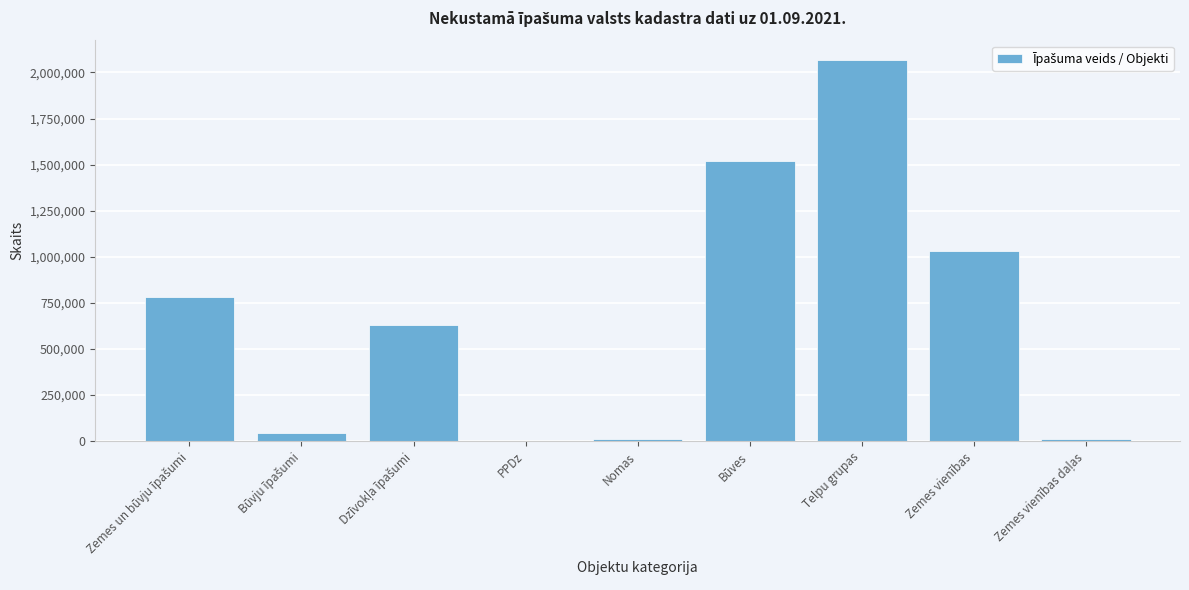

True or false: the data shows 1030615 at Zemes vienības.

True